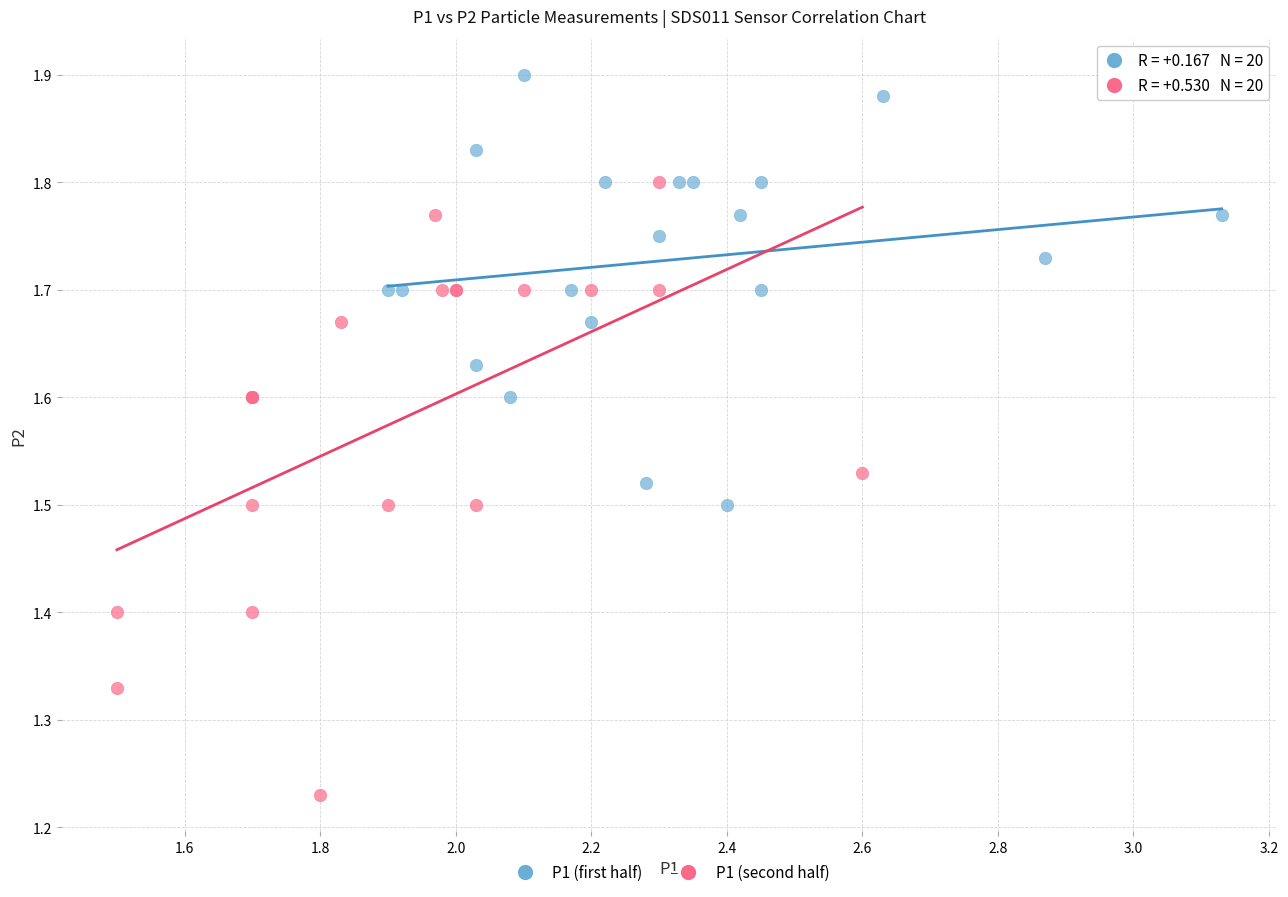

Which series has the largest Y range (max minus min)?

P1 (second half)